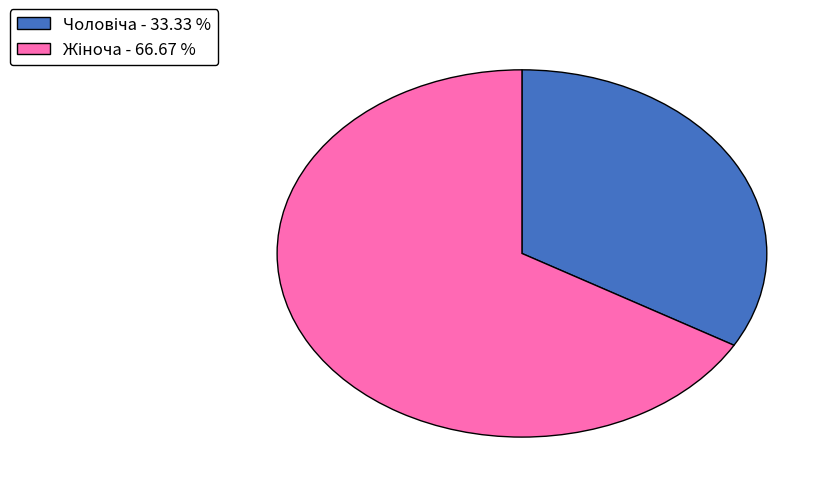

Is there any slice that represents more than half of the pie?

Yes